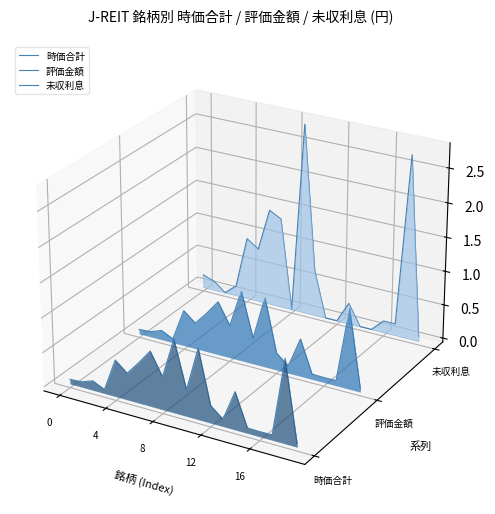

List the series in order of their overall mean, highest first.

未収利息, 評価金額, 時価合計